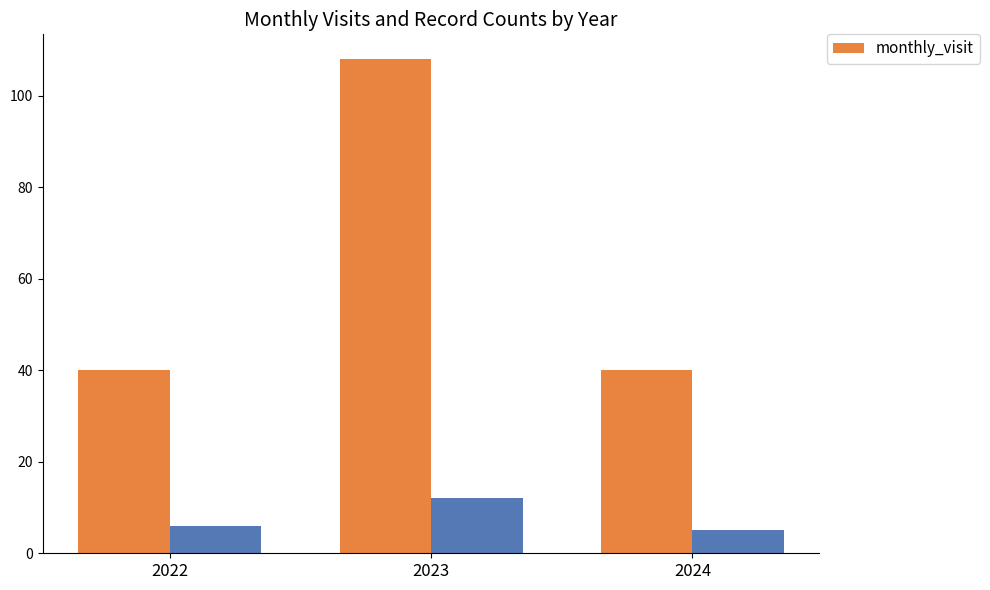

True or false: monthly_visit has a value of 108 at 2023.

True